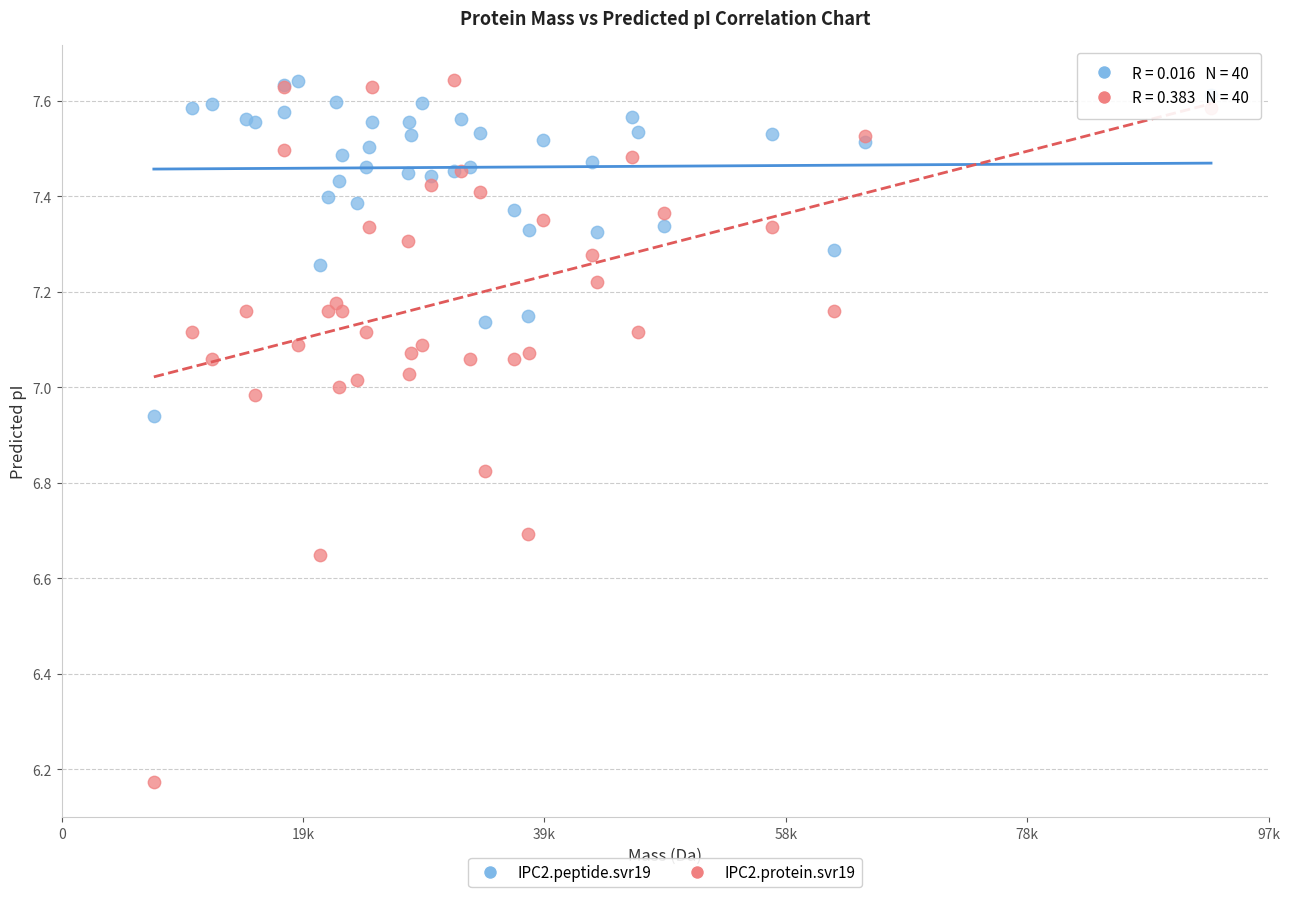

Which series has the widest spread of Y values?

IPC2.protein.svr19